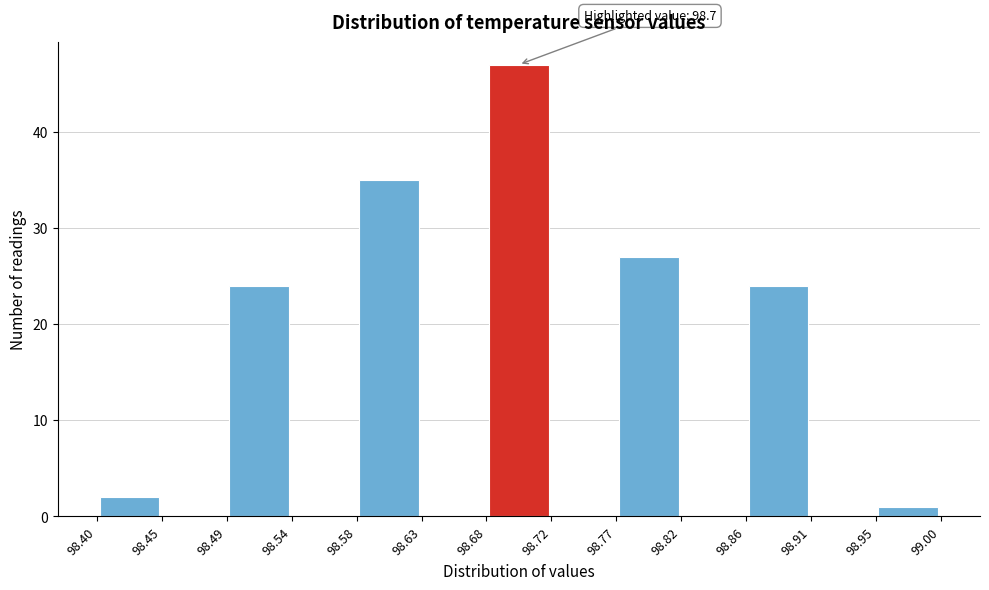

Which range on the x-axis has the tallest bar?

98.68 to 98.72